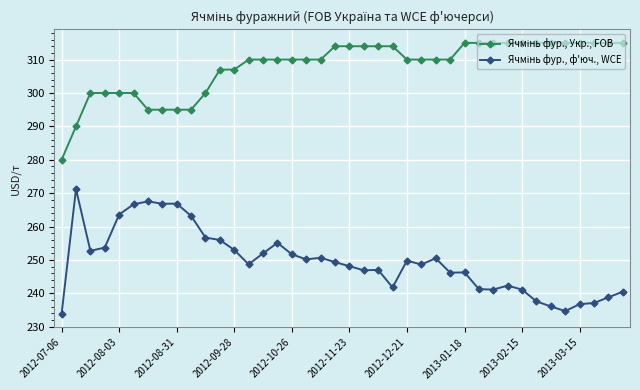

At how many categories does at least one series exceed 296?

34